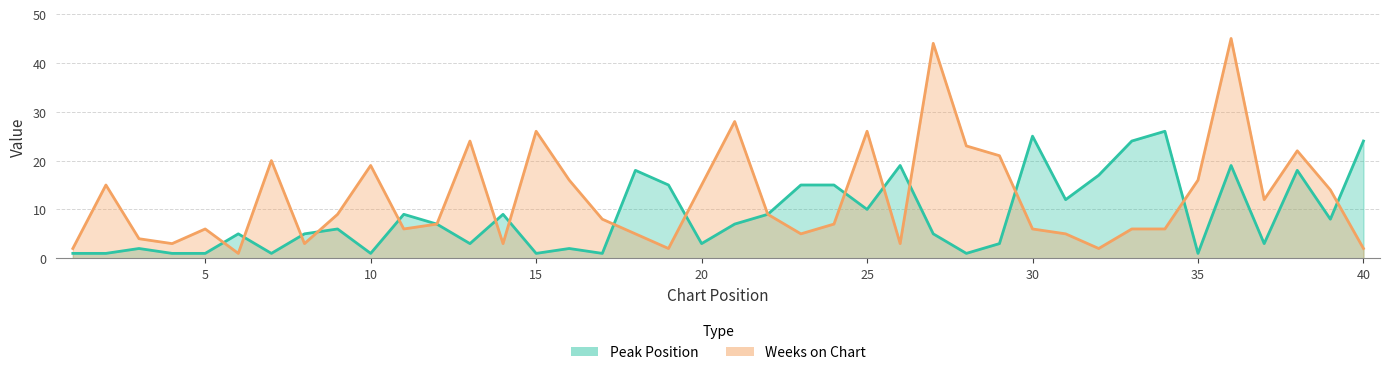

How many values in the Weeks on Chart series exceed 8?

19